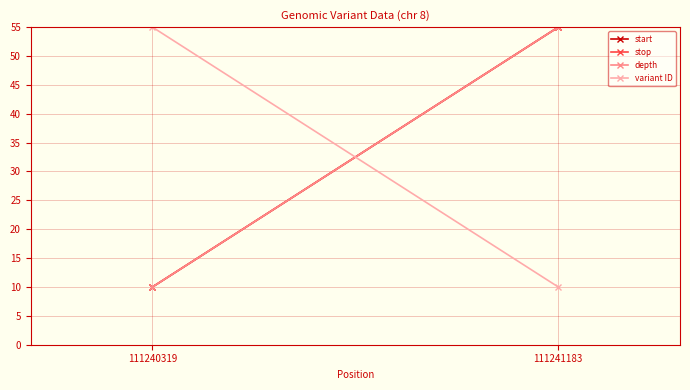

Count the stop values in the range 10 to 55.

2